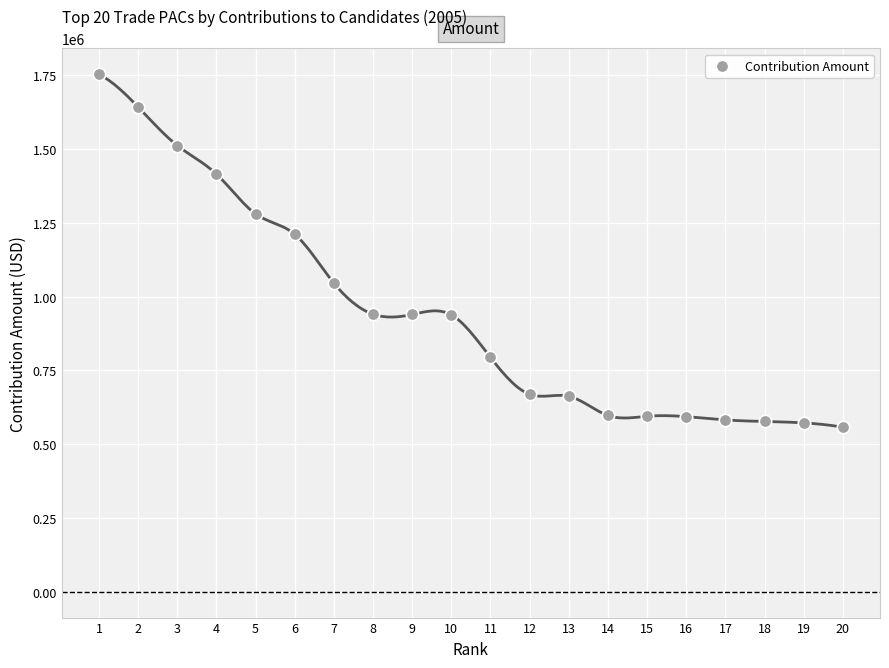

What is the range of X values (max minus min)?

19.0